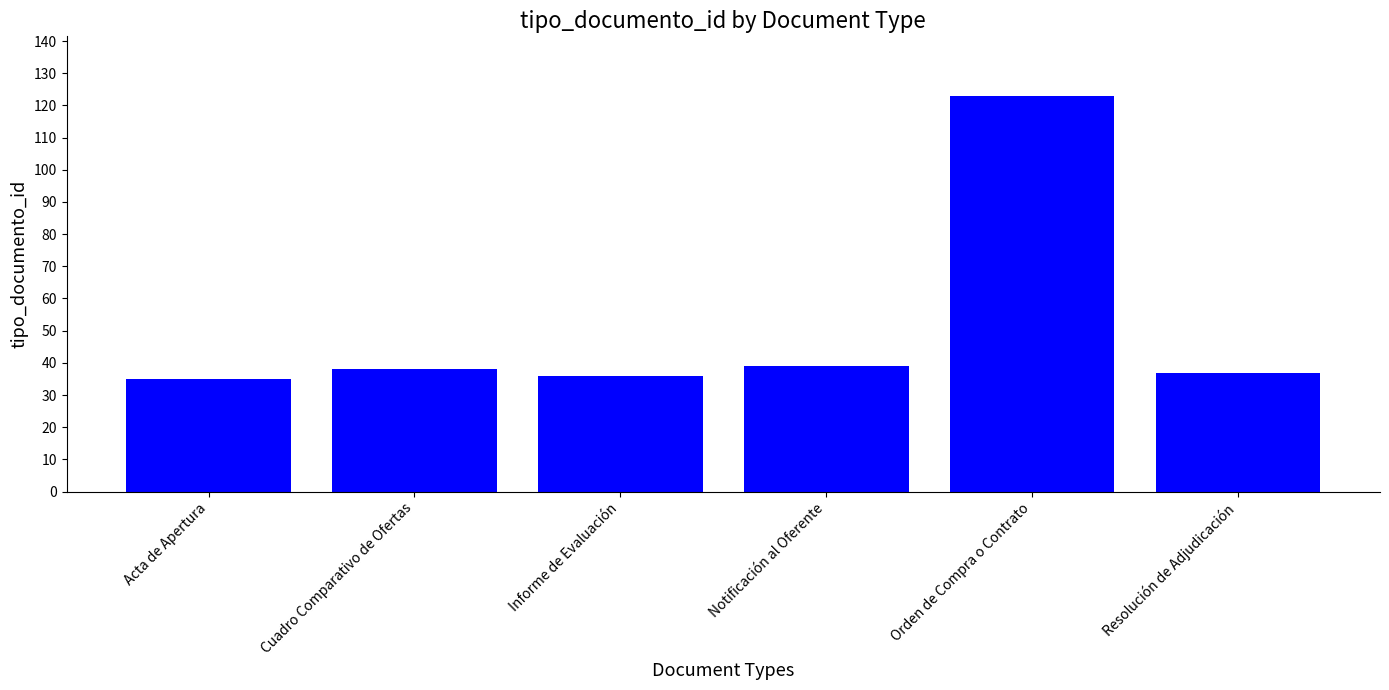

The value at Cuadro Comparativo de Ofertas is 17. True or false?

False